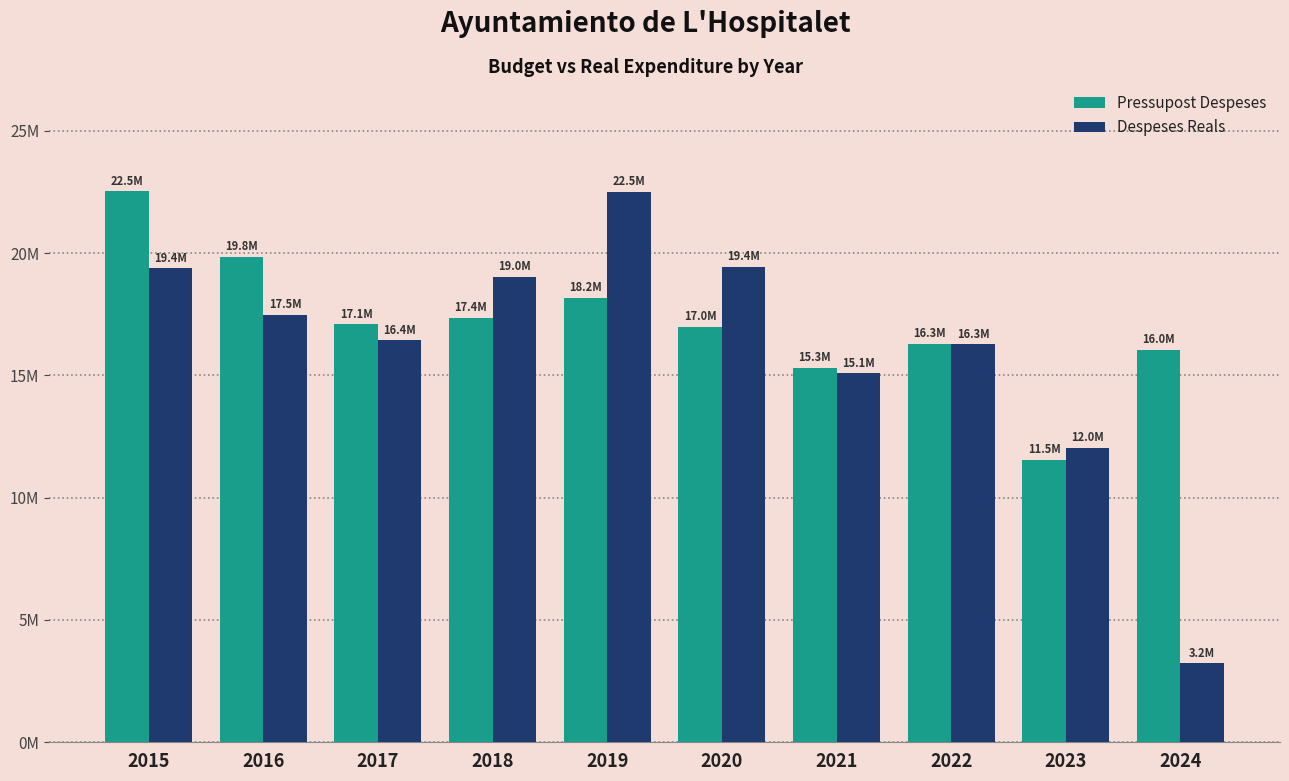

List the series in order of their peak value, lowest first.

Despeses Reals, Pressupost Despeses